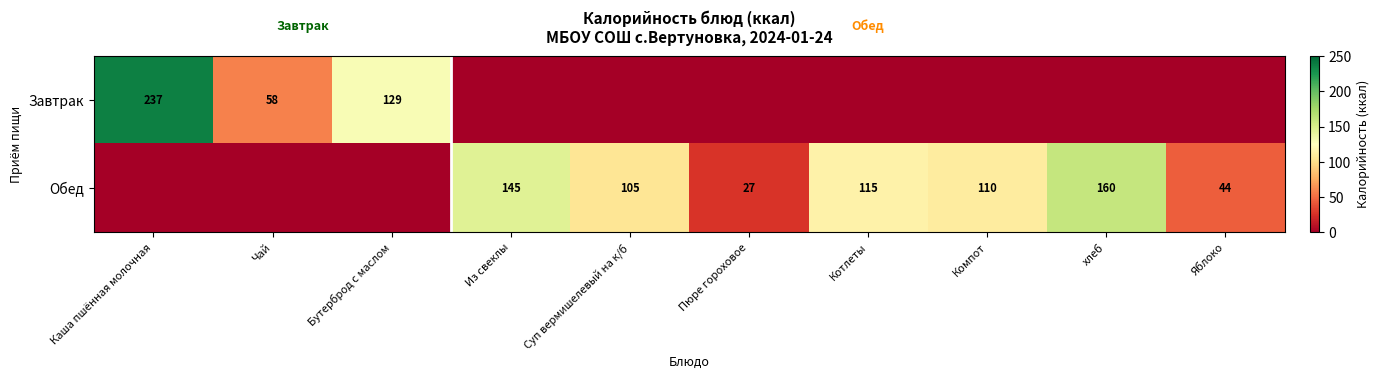

What is the difference between the Обед values at Котлеты and Суп вермишелевый на к/б?

10